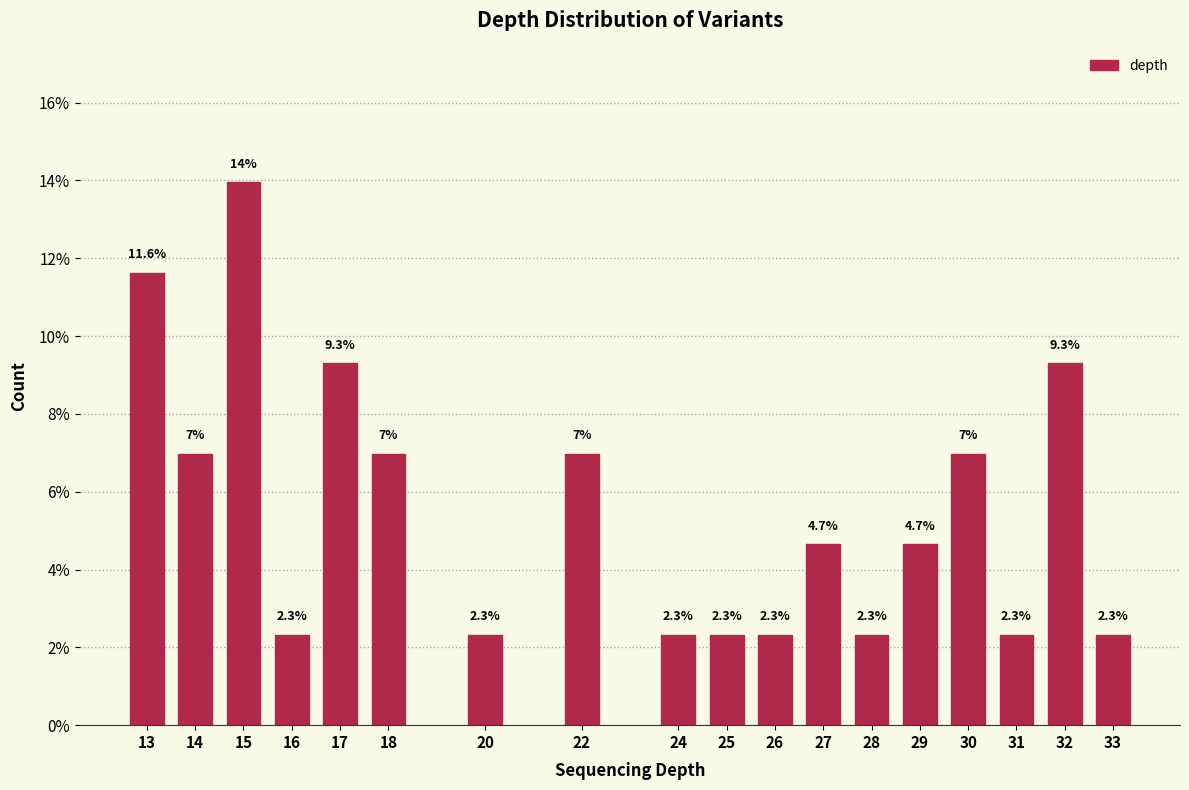

Reading left to right, transcribe all the data shown in this chart.

13=11.6	14=7.0	15=14.0	16=2.3	17=9.3	18=7.0	20=2.3	22=7.0	24=2.3	25=2.3	26=2.3	27=4.7	28=2.3	29=4.7	30=7.0	31=2.3	32=9.3	33=2.3